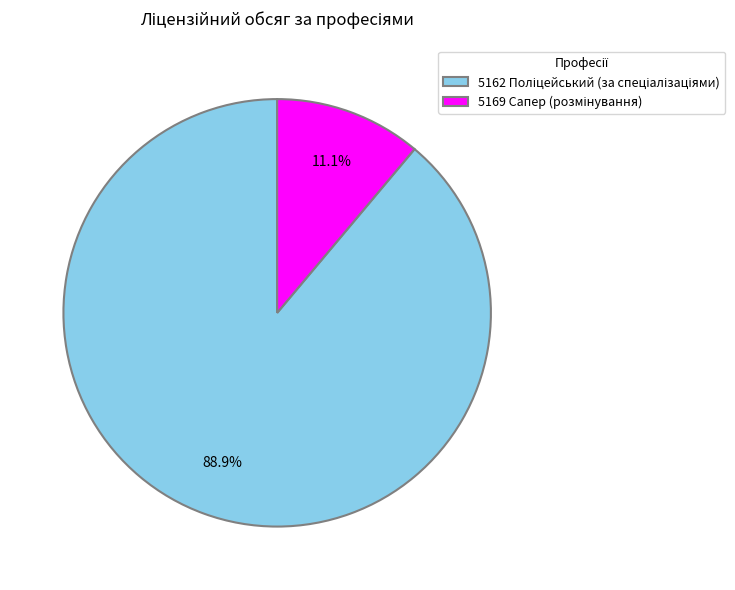

Does any single category account for the majority?

Yes